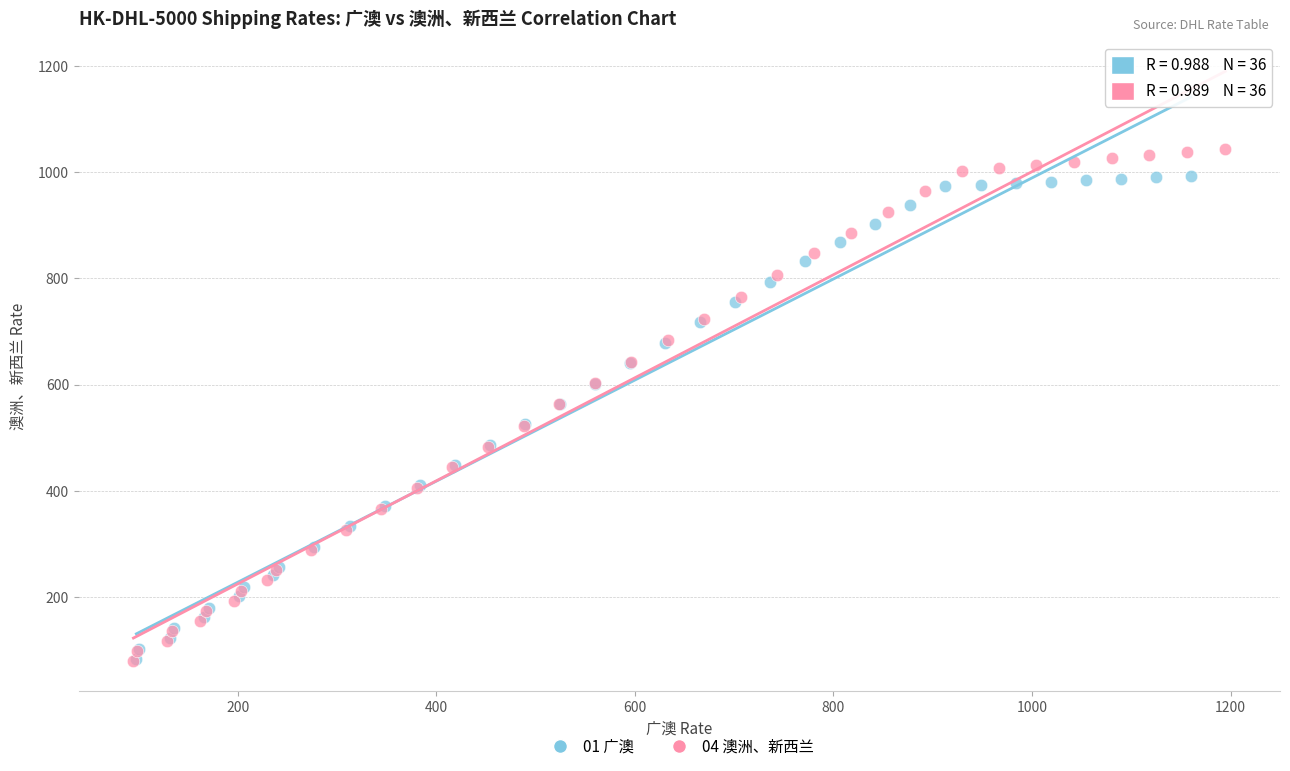

Which series has the largest Y range (max minus min)?

04 澳洲、新西兰